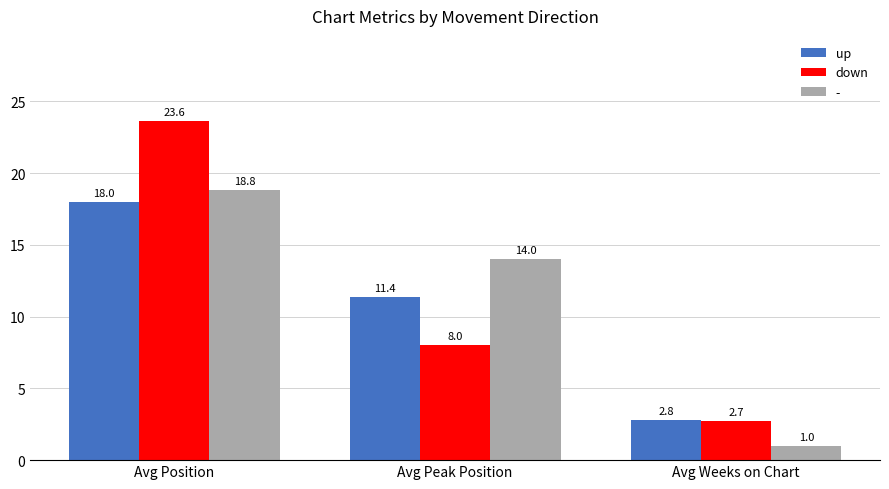

List the labels in order of up value, largest first.

Avg Position, Avg Peak Position, Avg Weeks on Chart